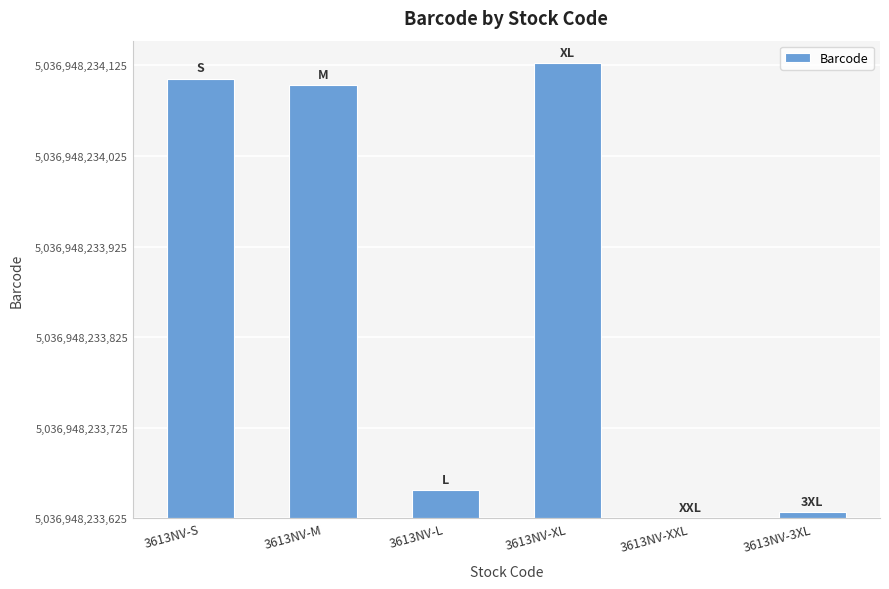

Are the bars horizontal?

No